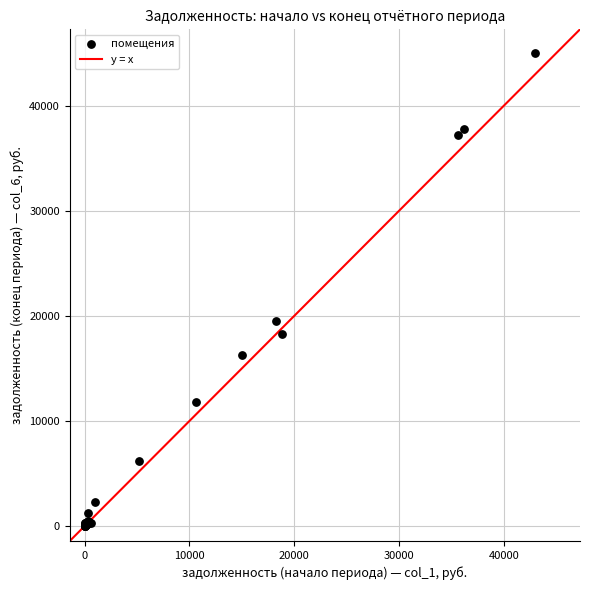

What Y value in the scatter plot is closest to 22510?

19526.8